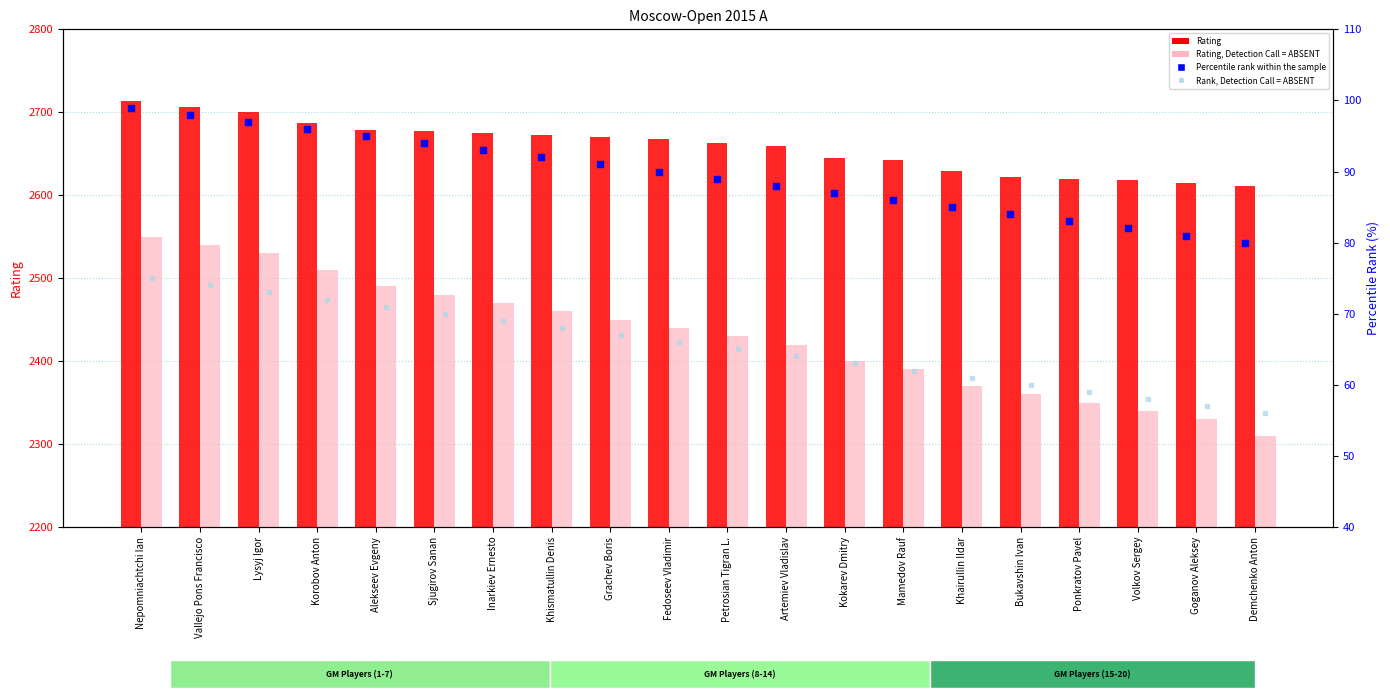

Which series has the largest total across all categories?

Rating